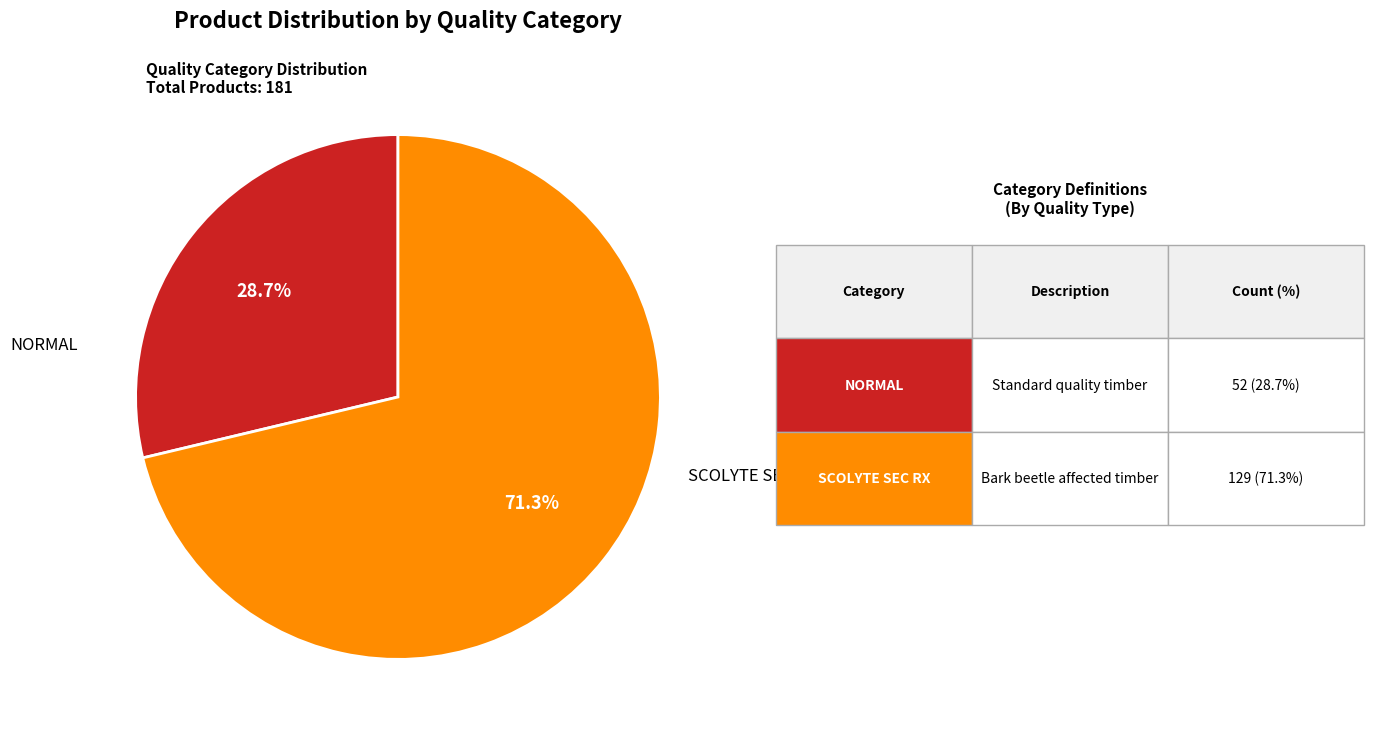

What is the smallest slice in the pie chart?

NORMAL